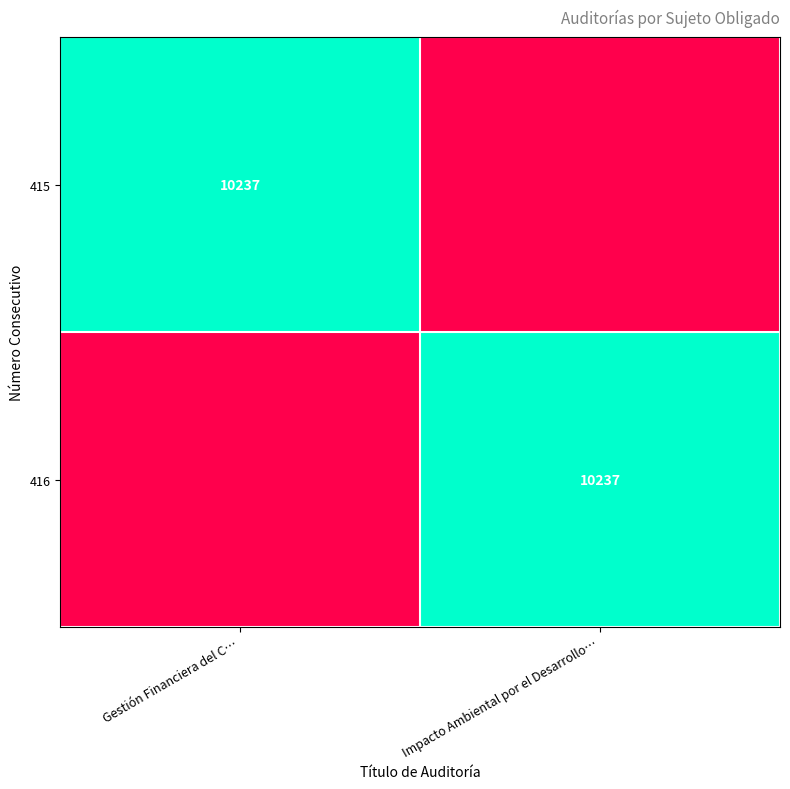

The value of 416 at Impacto Ambiental por el Desarrollo… is 15667. True or false?

False